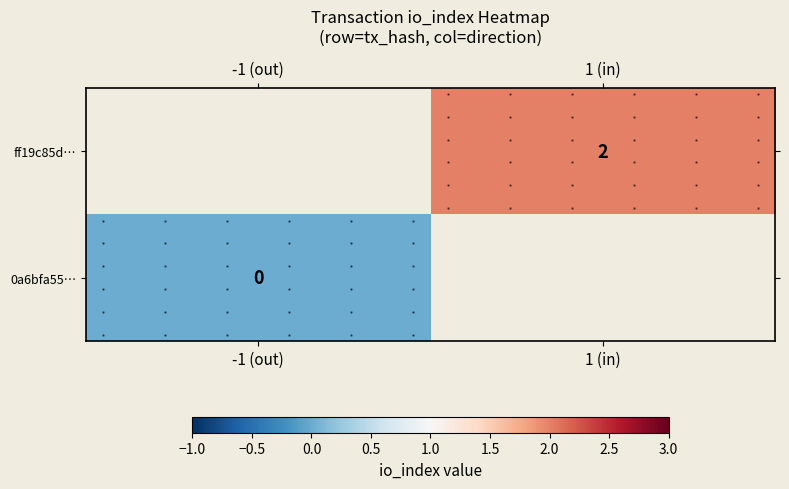

How many series are shown in this chart?

2